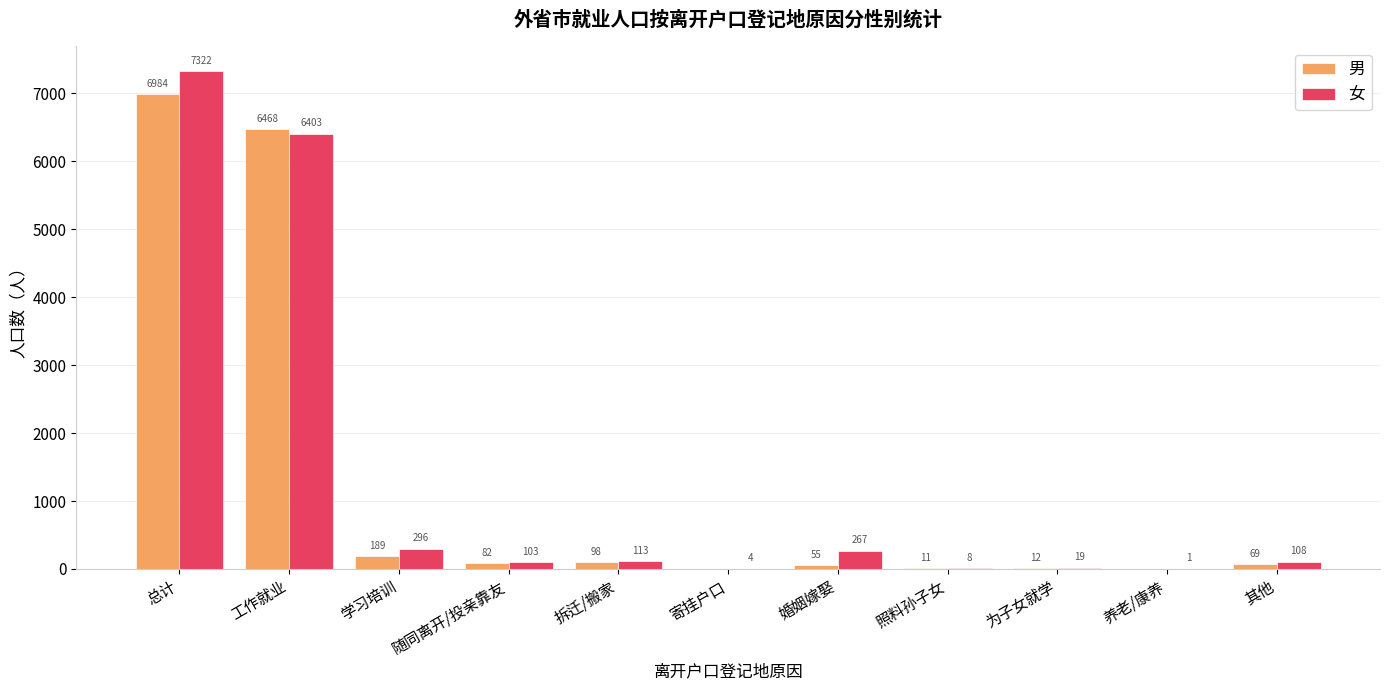

Where is 男 nearest to the value 3492?

工作就业